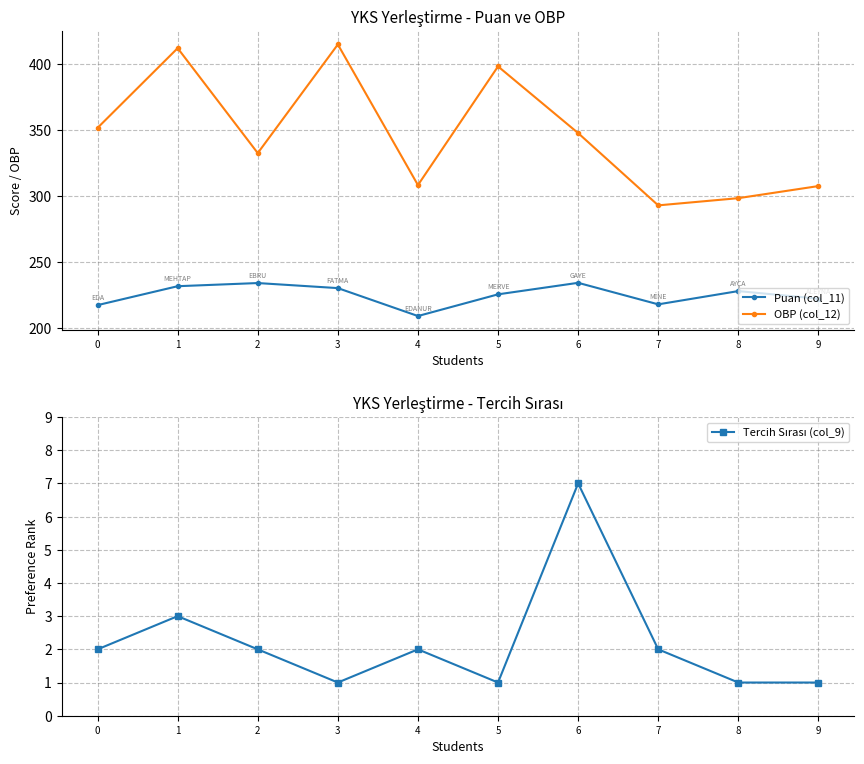

How many interior local peaks does the Tercih Sırası (col_9) series have?

3